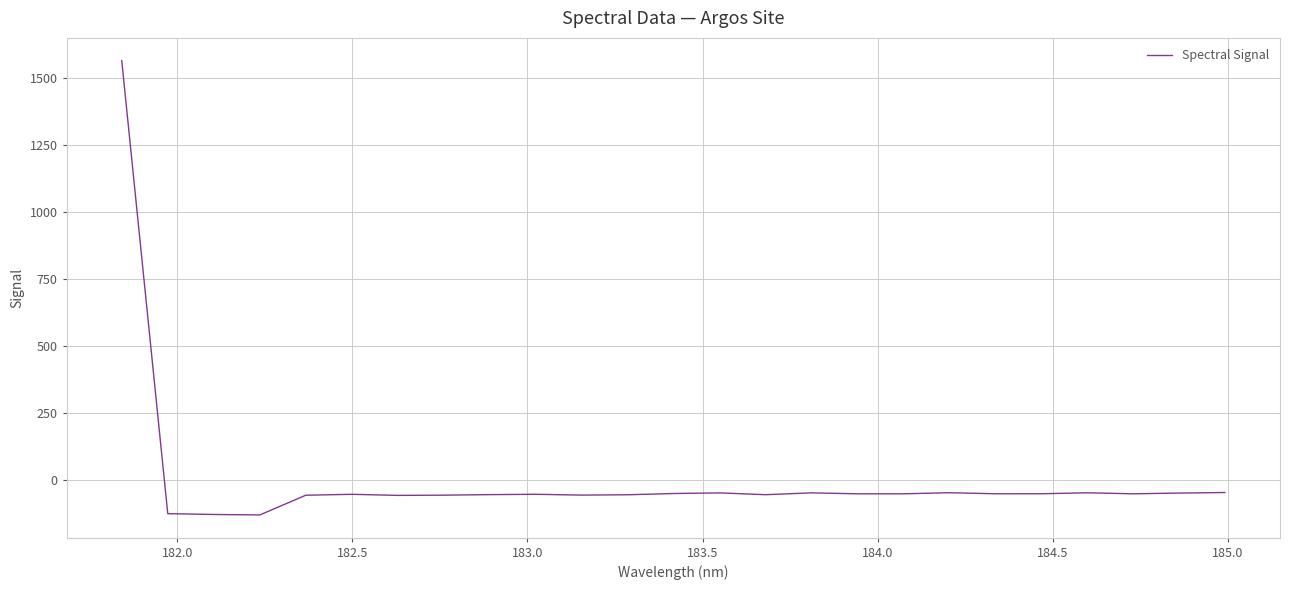

How many series are shown in this chart?

1